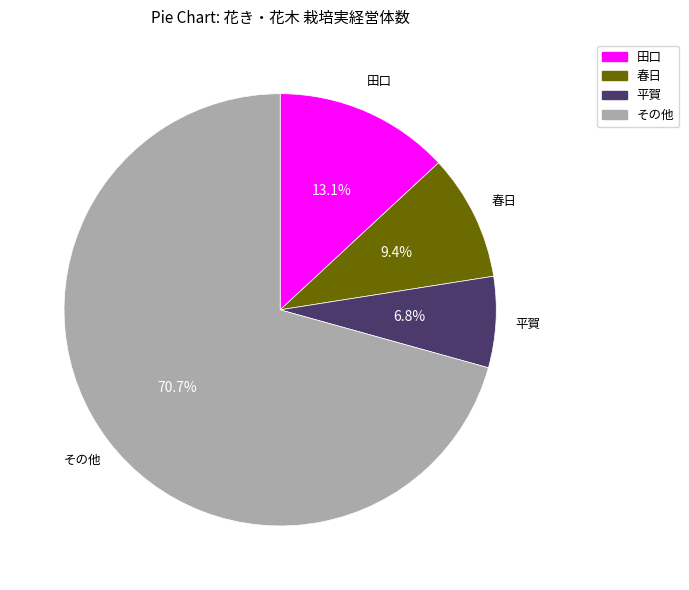

What is the largest slice in the pie chart?

その他